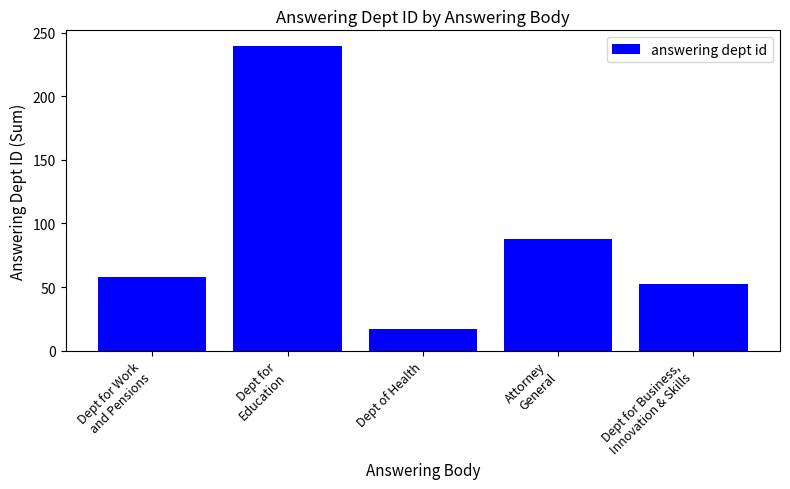

What is the smallest value displayed?

17